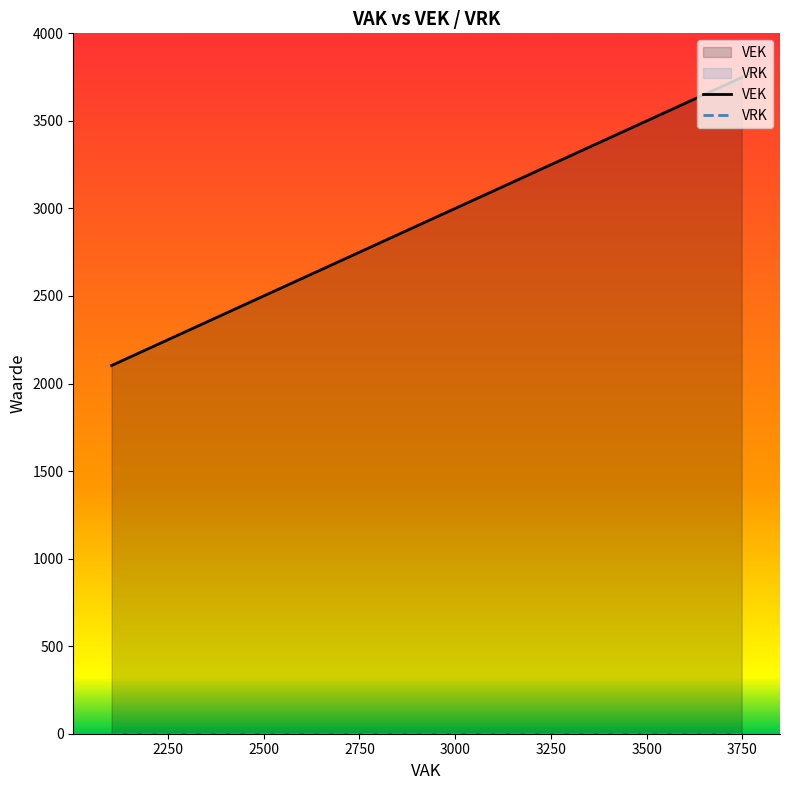

What is the sum of all VEK values?

20756